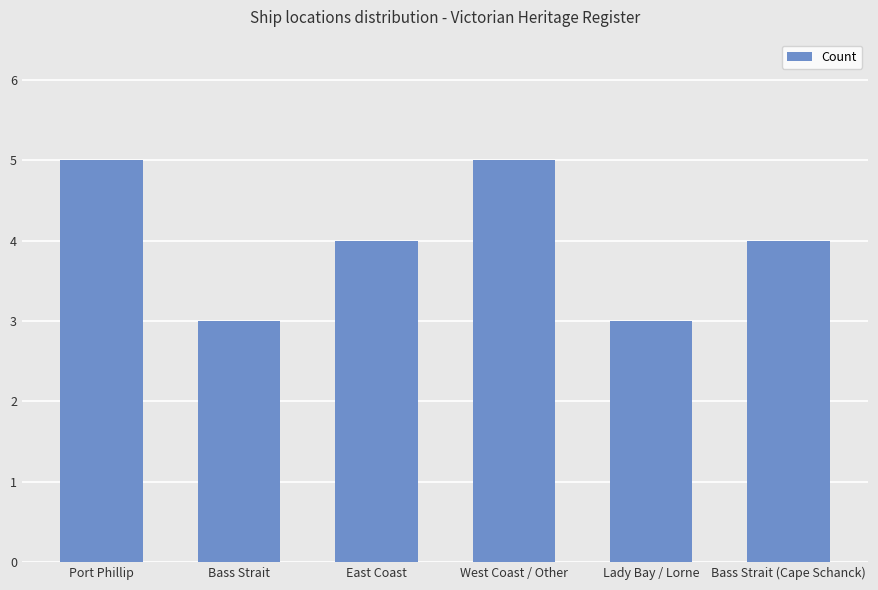

Read the value at East Coast.

4